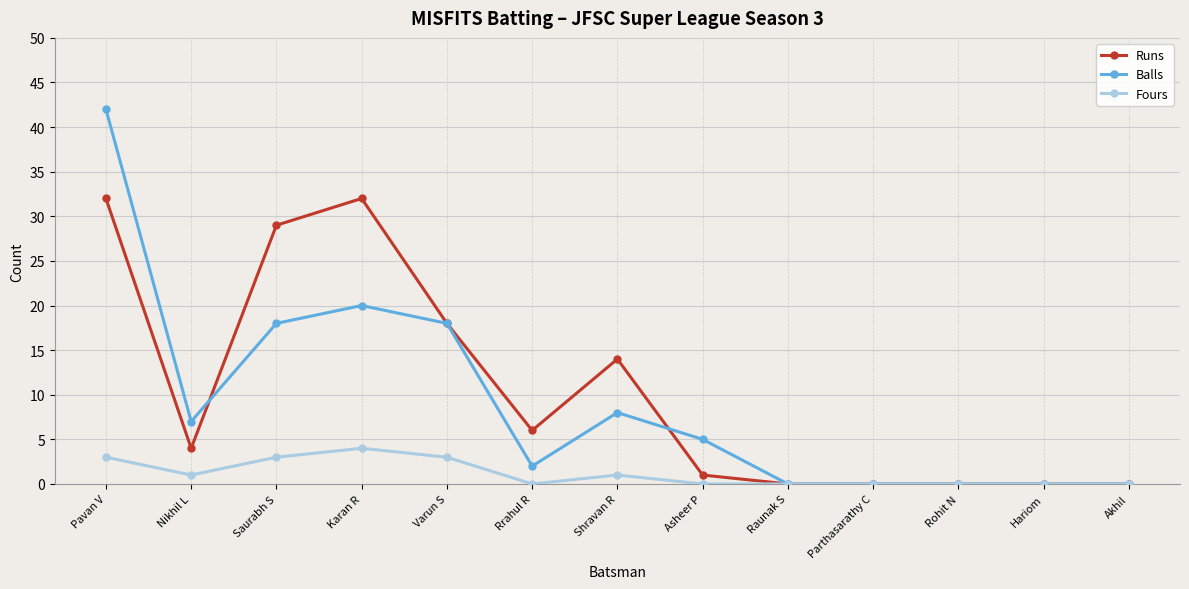

What is the difference between the highest and lowest values at Varun S?

15